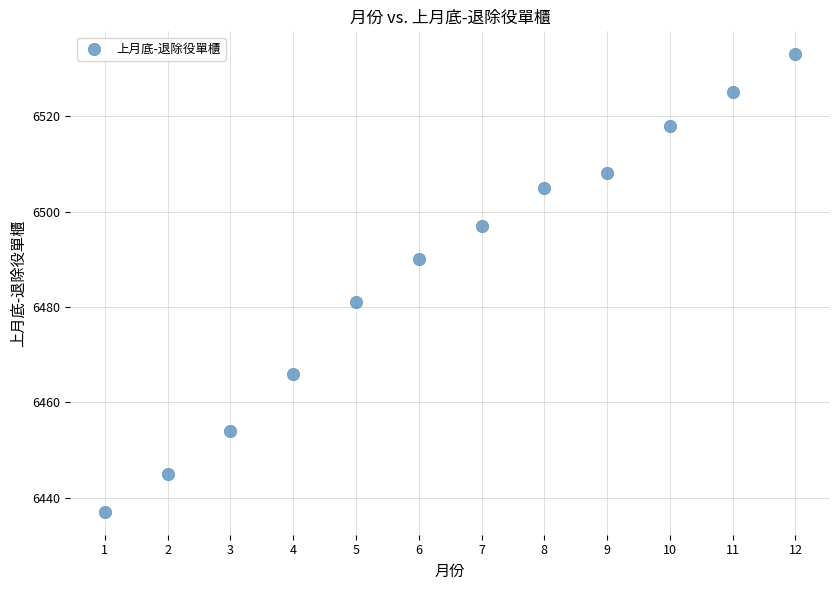

What is the range of X values (max minus min)?

11